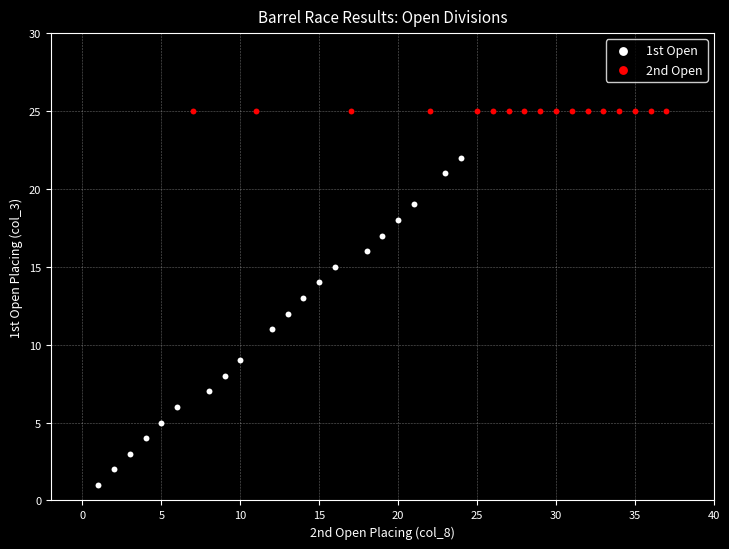

Which series contains the highest Y value?

2nd Open